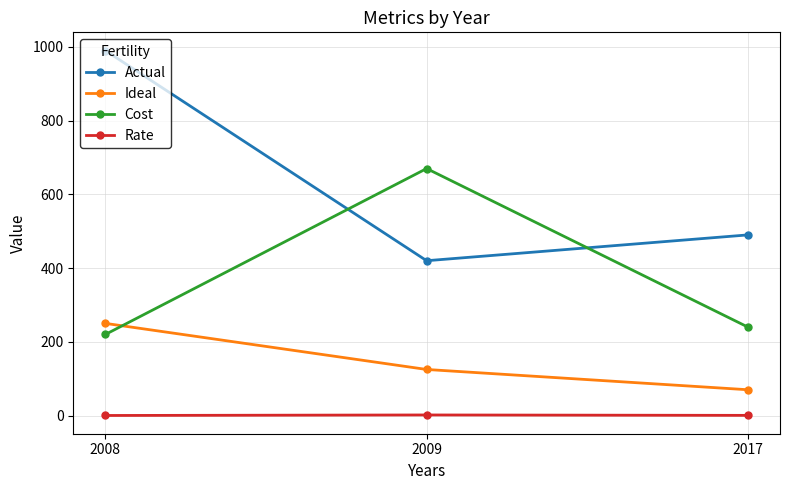

What is the maximum value shown in the chart?

990.0